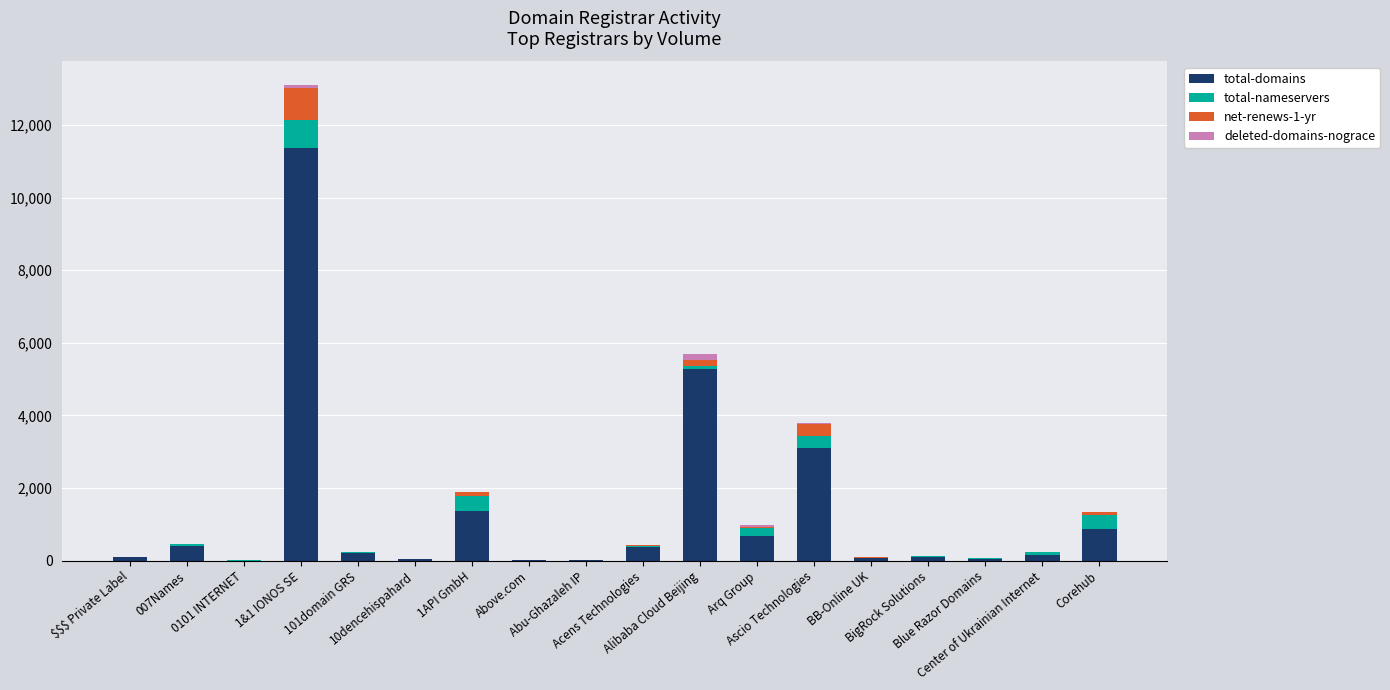

Does the chart contain stacked bars?

Yes